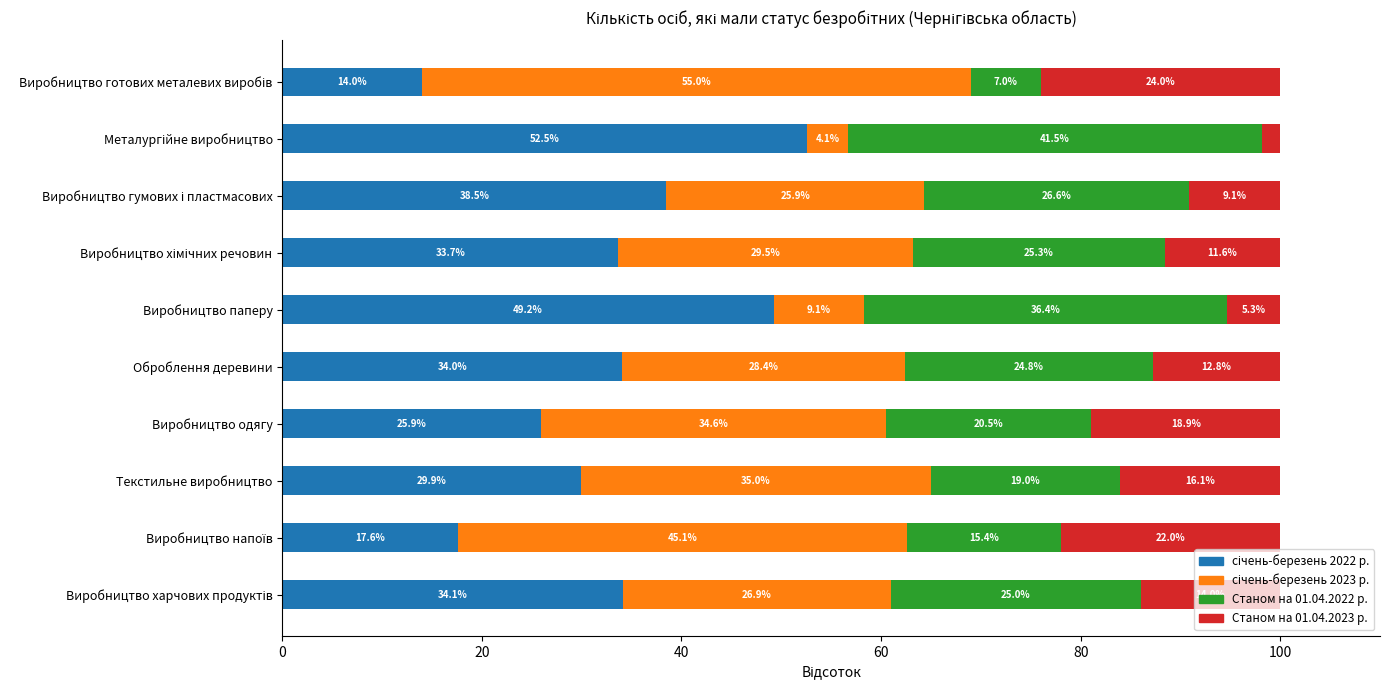

Reading left to right, extract all data points from this chart.

січень-березень 2022 р.: 34.1	17.6	29.9	25.9	34.0	49.2	33.7	38.5	52.5	14.0
січень-березень 2023 р.: 26.9	45.1	35.0	34.6	28.4	9.1	29.5	25.9	4.1	55.0
Станом на 01.04.2022 р.: 25.0	15.4	19.0	20.5	24.8	36.4	25.3	26.6	41.5	7.0
Станом на 01.04.2023 р.: 14.0	22.0	16.1	18.9	12.8	5.3	11.6	9.1	1.8	24.0